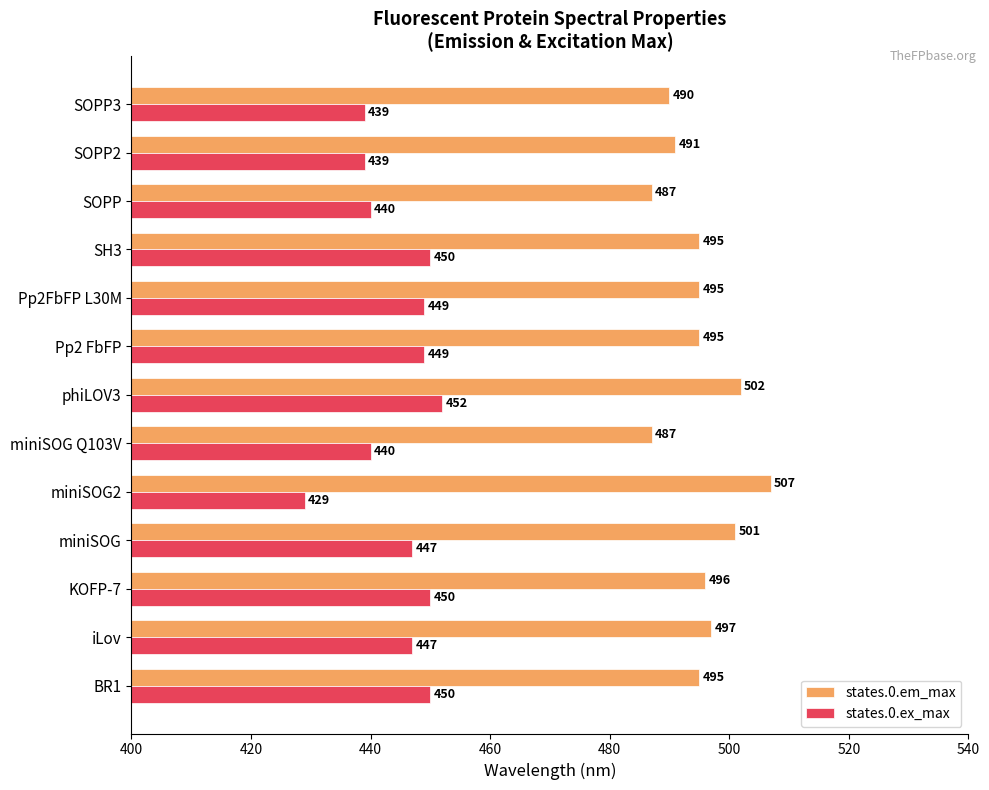

How many data points in states.0.em_max are less than 495?

4